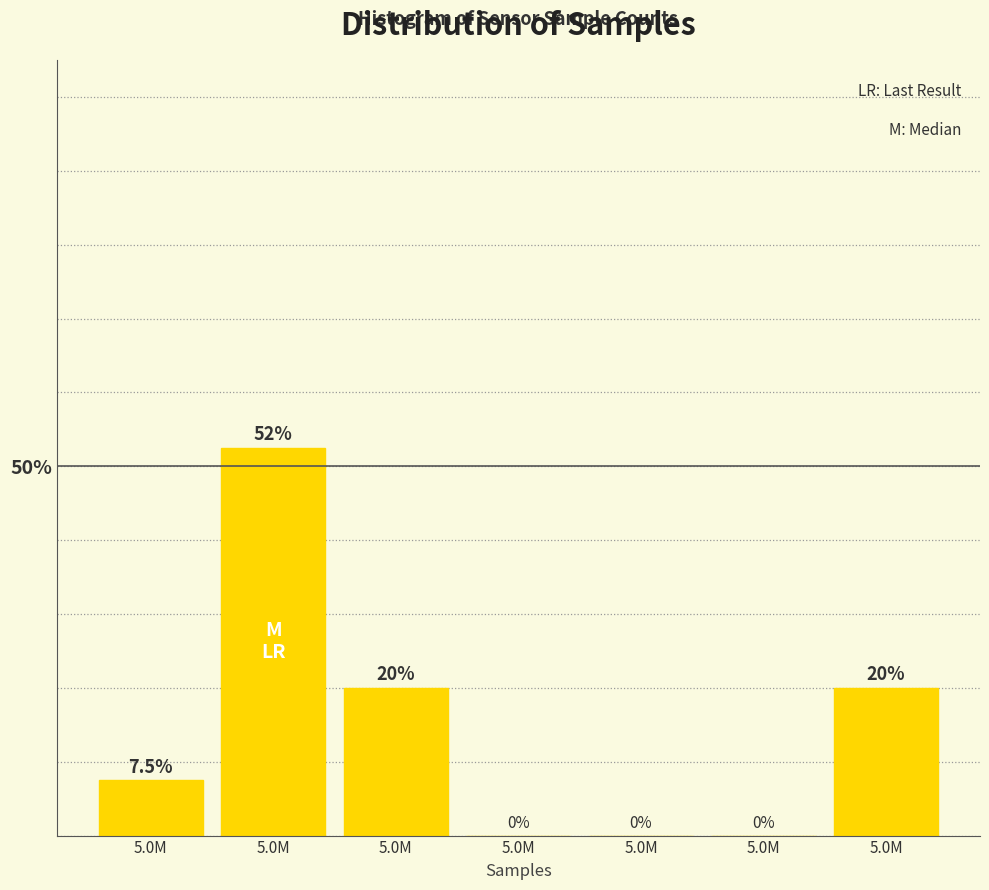

How many distinct data groups are displayed?

1